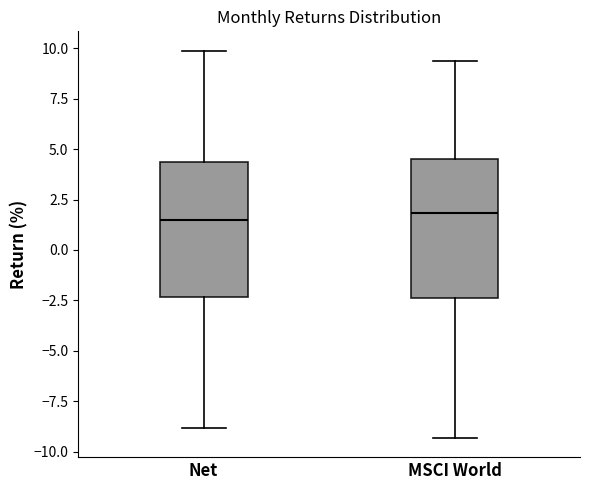

Reading left to right, read every box against the y-axis: the position of its median line, the range the box covers, and the ends of its whiskers. The values are not printed on the chart, so give them approximately, as read against the axis.

Net: median 1.5, box -2.5 to 4.5, whiskers -9.0 to 10.0
MSCI World: median 2.0, box -2.5 to 4.5, whiskers -9.5 to 9.5